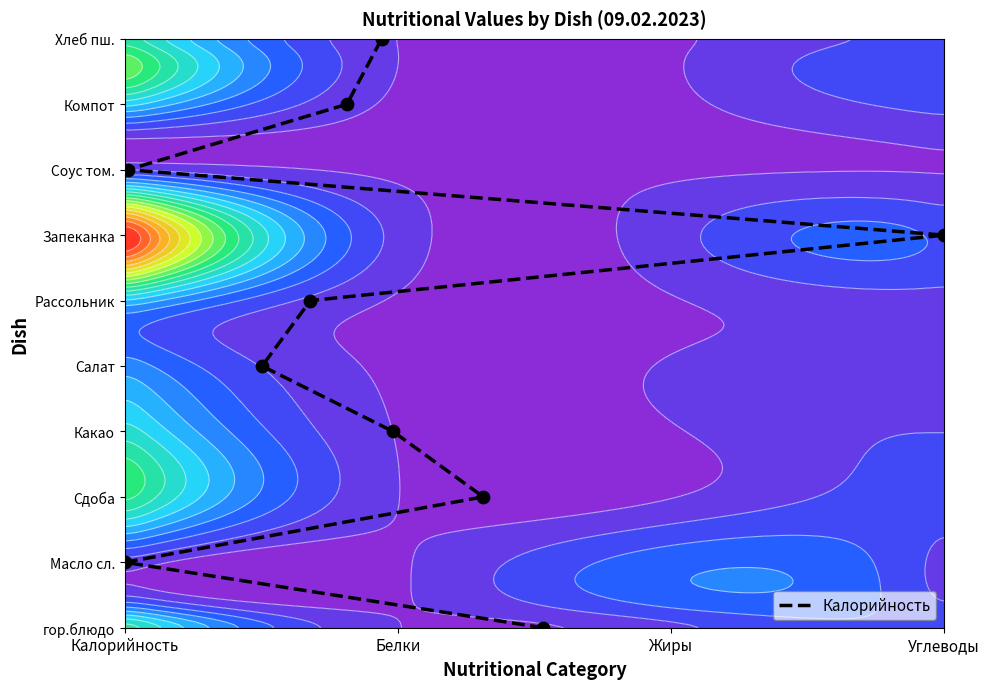

Count the number of categories in the chart.

10